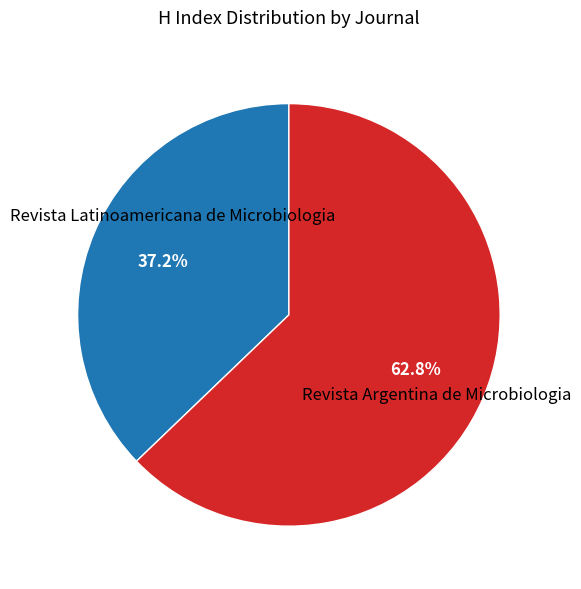

Count the number of slices in the pie.

2